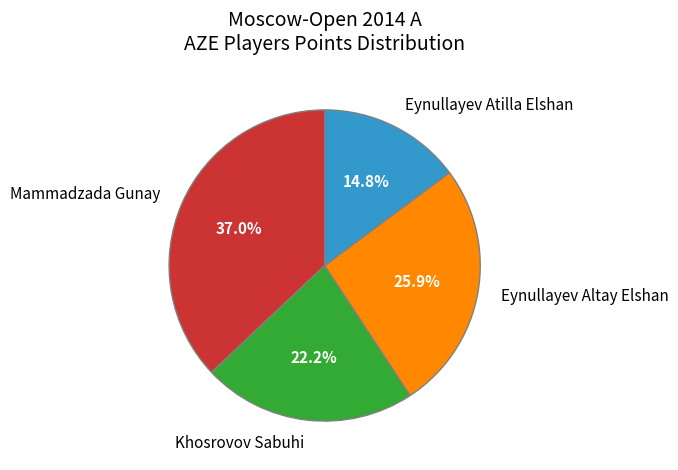

To the nearest percent, what is the combined percentage of Mammadzada Gunay and Khosrovov Sabuhi?

59%